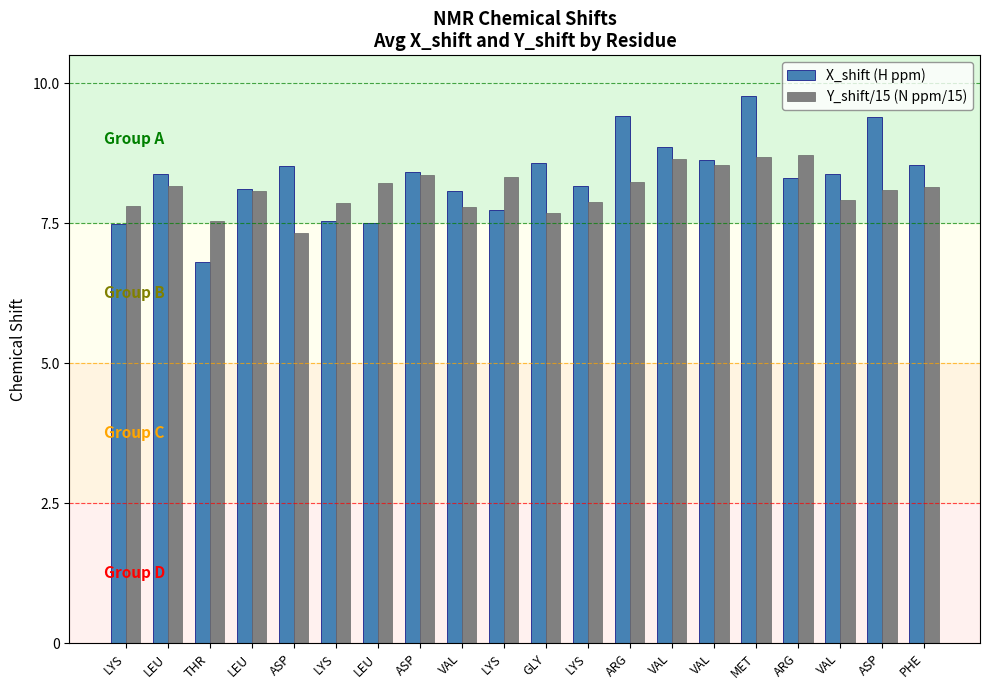

What is the value of the X_shift (H ppm) bar at the 3rd from the left?

6.8